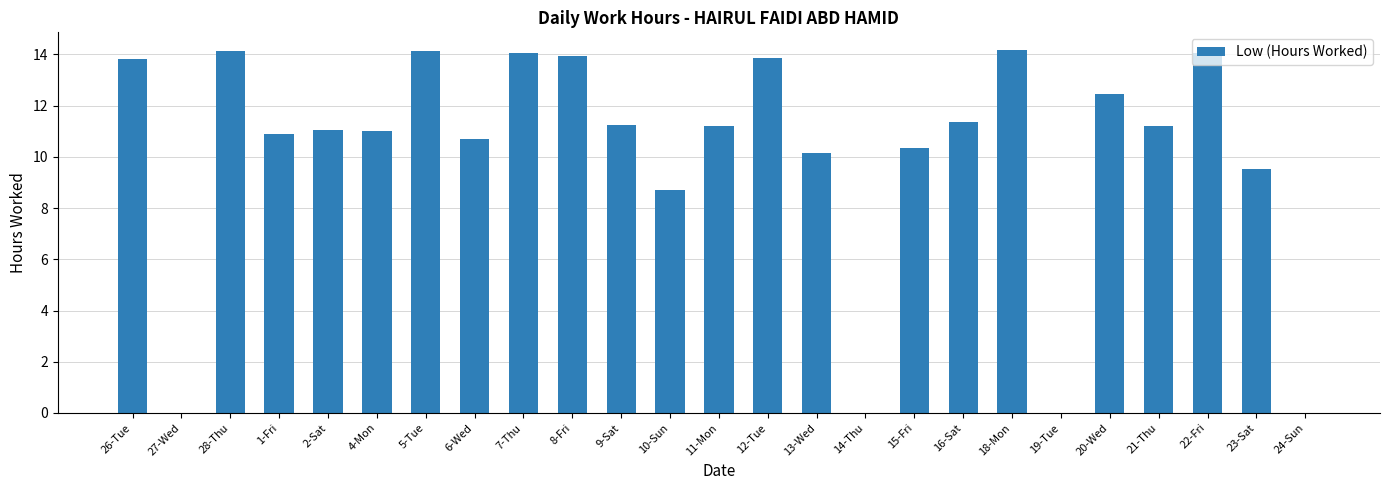

Where does the data first go above 11?

26-Tue